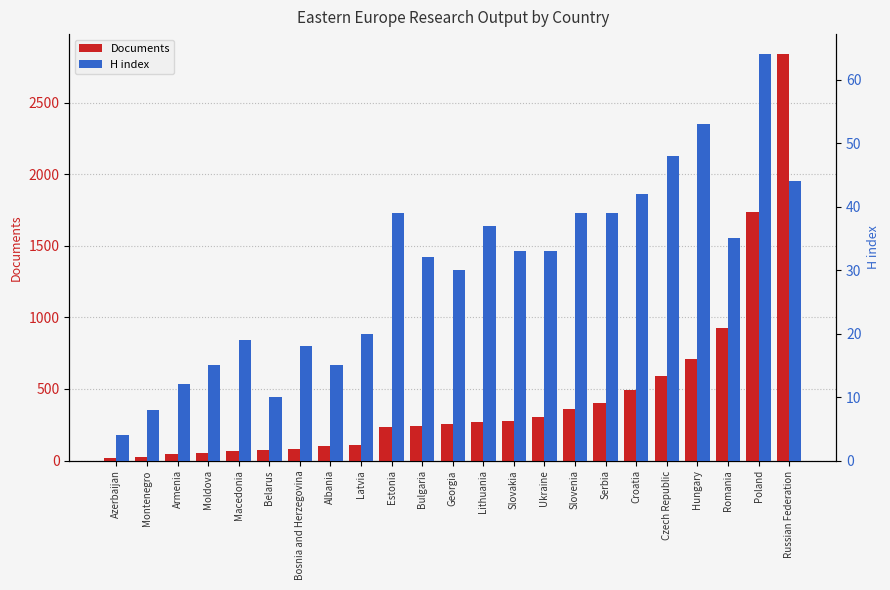

Reading left to right, extract all data points from this chart.

Documents: Azerbaijan=18	Montenegro=26	Armenia=47	Moldova=51	Macedonia=64	Belarus=73	Bosnia and Herzegovina=84	Albania=101	Latvia=107	Estonia=237	Bulgaria=238	Georgia=258	Lithuania=270	Slovakia=275	Ukraine=302	Slovenia=357	Serbia=404	Croatia=494	Czech Republic=592	Hungary=706	Romania=923	Poland=1738	Russian Federation=2837
H index: Azerbaijan=4	Montenegro=8	Armenia=12	Moldova=15	Macedonia=19	Belarus=10	Bosnia and Herzegovina=18	Albania=15	Latvia=20	Estonia=39	Bulgaria=32	Georgia=30	Lithuania=37	Slovakia=33	Ukraine=33	Slovenia=39	Serbia=39	Croatia=42	Czech Republic=48	Hungary=53	Romania=35	Poland=64	Russian Federation=44